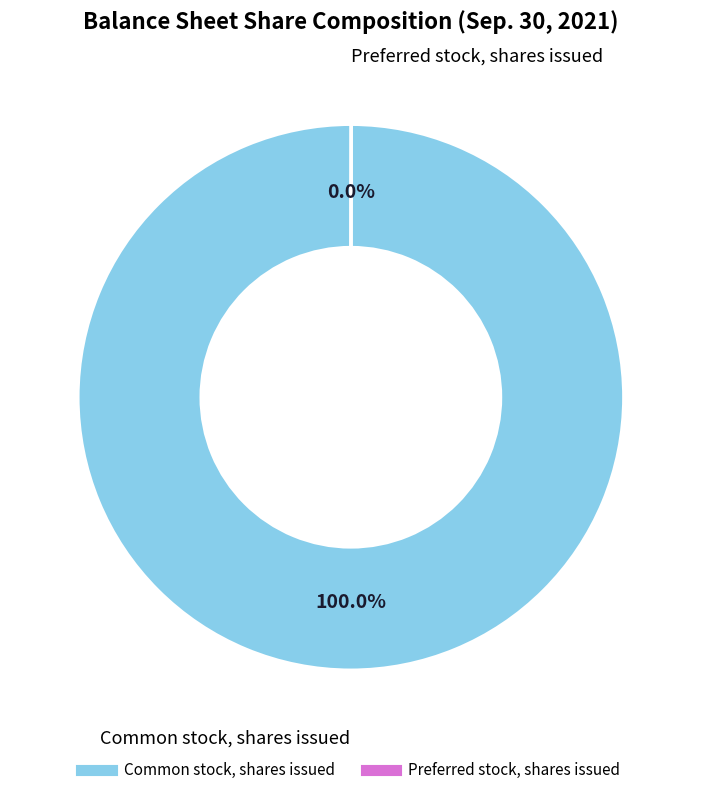

Which slice is the largest?

Common stock, shares issued